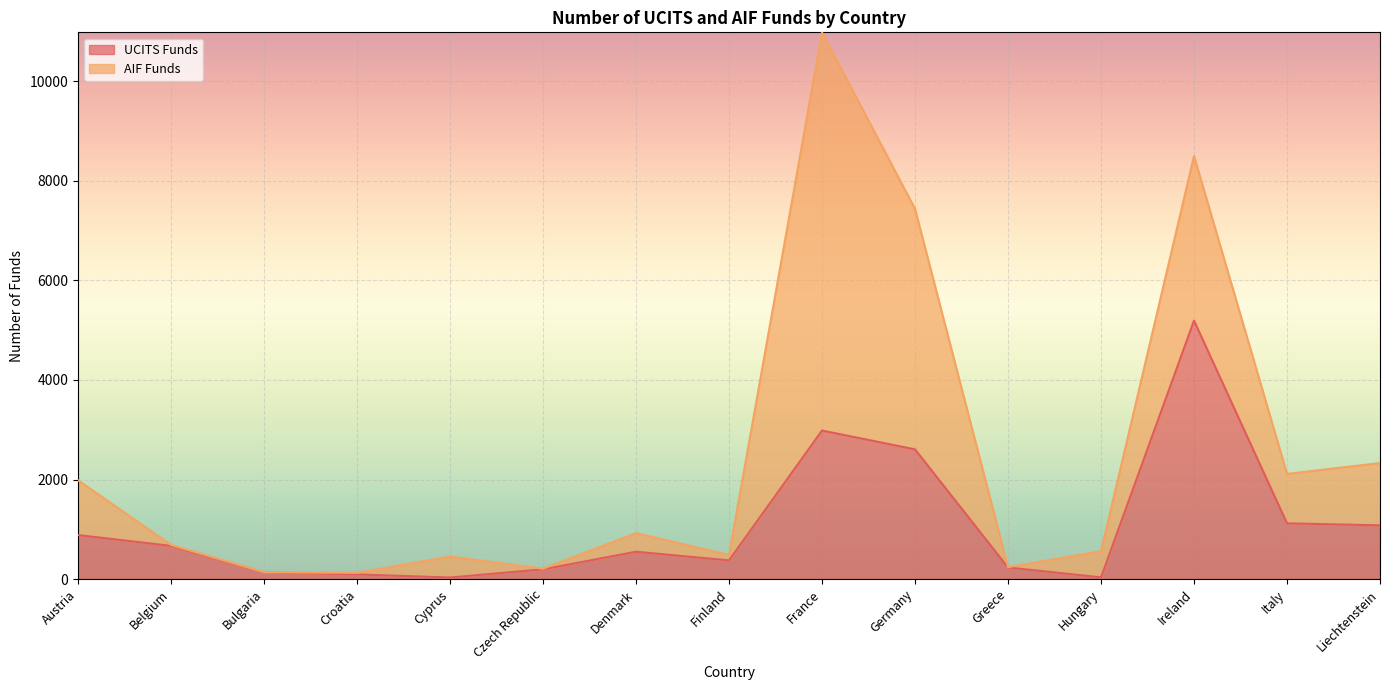

Rank the categories by value from lowest to highest.

Cyprus, Hungary, Croatia, Bulgaria, Czech Republic, Greece, Finland, Denmark, Belgium, Austria, Liechtenstein, Italy, Germany, France, Ireland